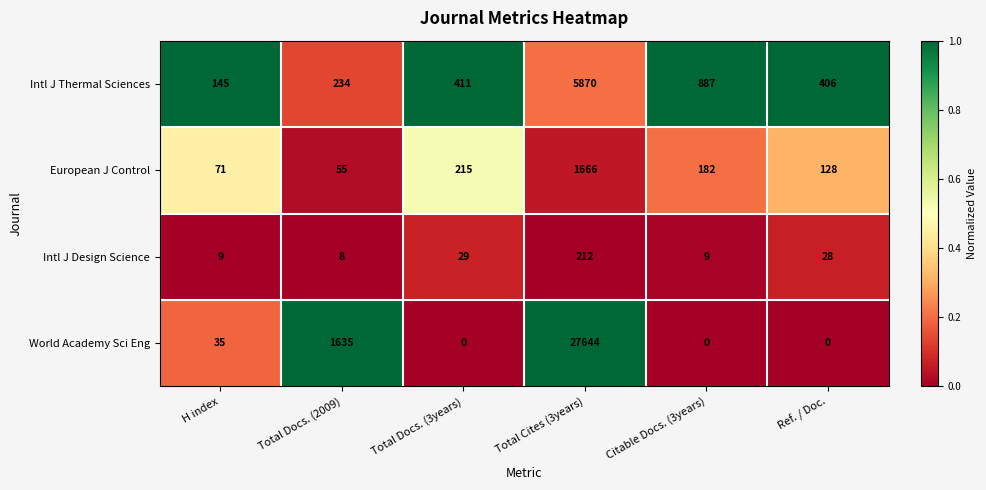

What is the greatest value displayed?

27644